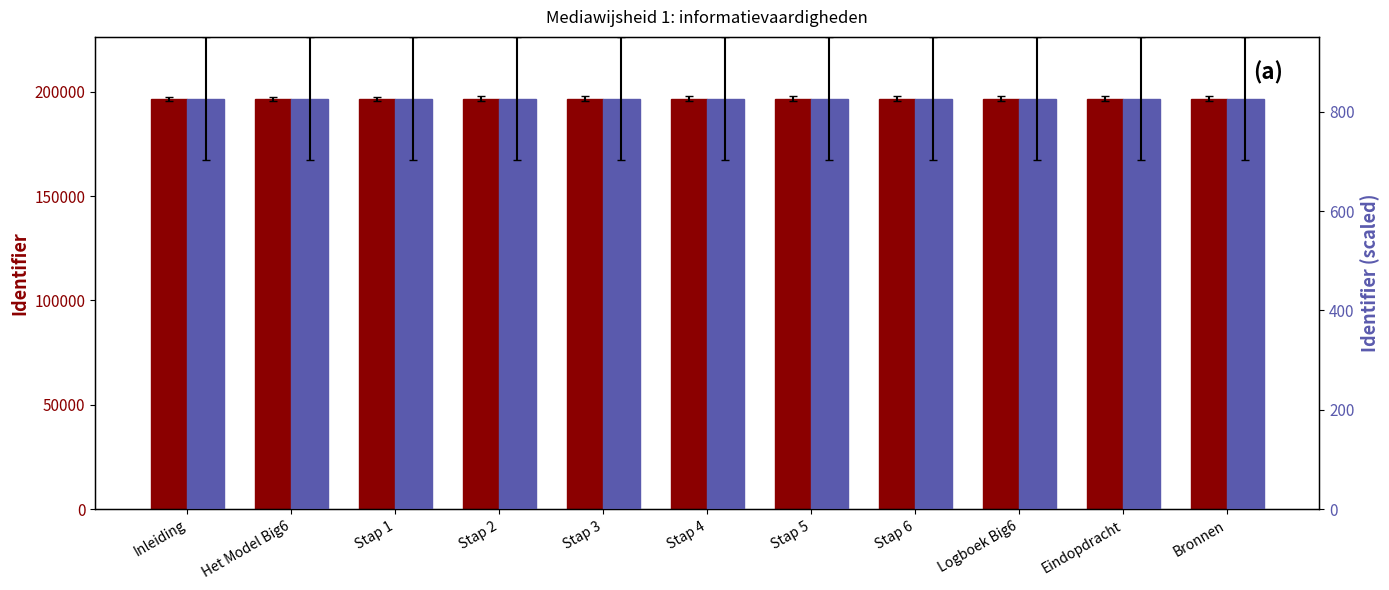

Reading left to right, what are all the values shown in this chart?

Identifier: 196715.0	196719.0	196722.0	196725.0	196728.0	196733.0	196736.0	196738.0	196741.0	196744.0	196747.0
Identifier (scaled): 826.2	826.2	826.2	826.2	826.3	826.3	826.3	826.3	826.3	826.3	826.3